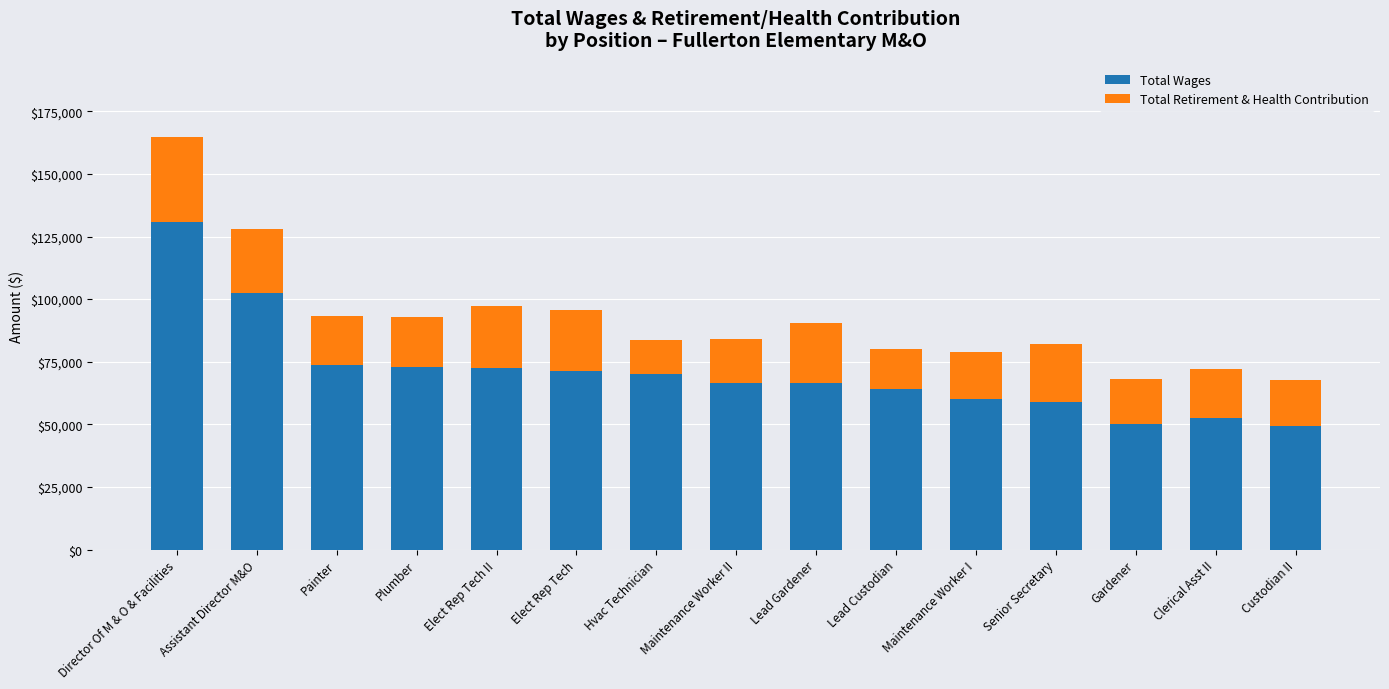

At which label does Total Wages reach its peak?

Director Of M & O & Facilities